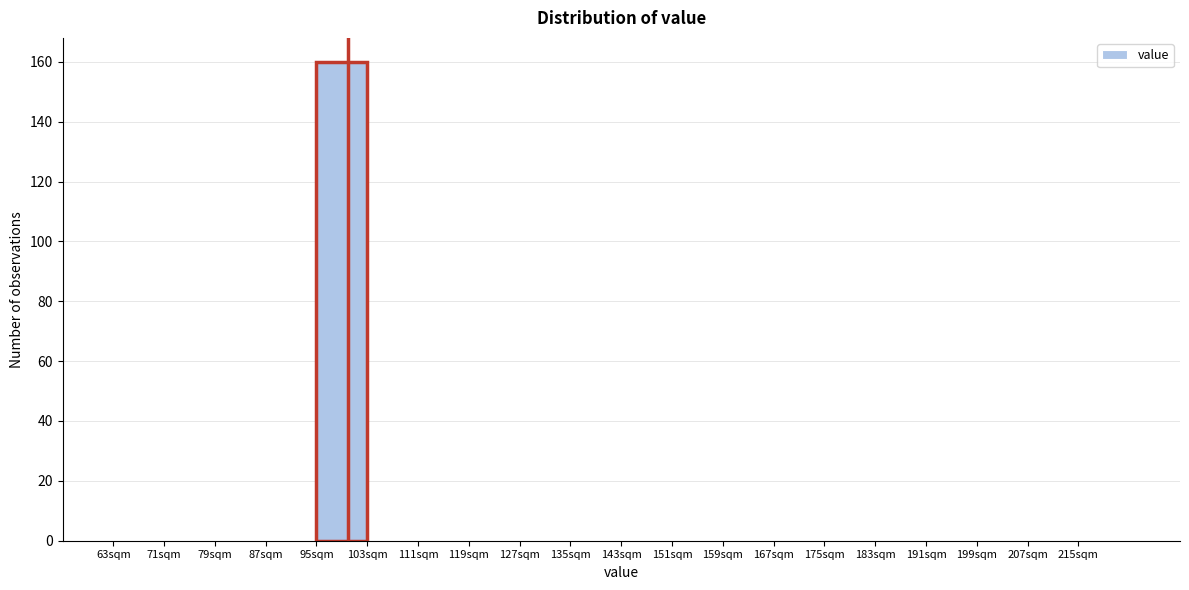

Reading left to right, list every bar in this chart as the range it spans on the x-axis followed by its height. The values are not printed on the chart, so give them approximately, as read against the axis.

63 to 71: 0
71 to 79: 0
79 to 87: 0
87 to 95: 0
95 to 103: 160
103 to 111: 0
111 to 119: 0
119 to 127: 0
127 to 135: 0
135 to 143: 0
143 to 151: 0
151 to 159: 0
159 to 167: 0
167 to 175: 0
175 to 183: 0
183 to 191: 0
191 to 199: 0
199 to 207: 0
207 to 215: 0
215 to 223: 0